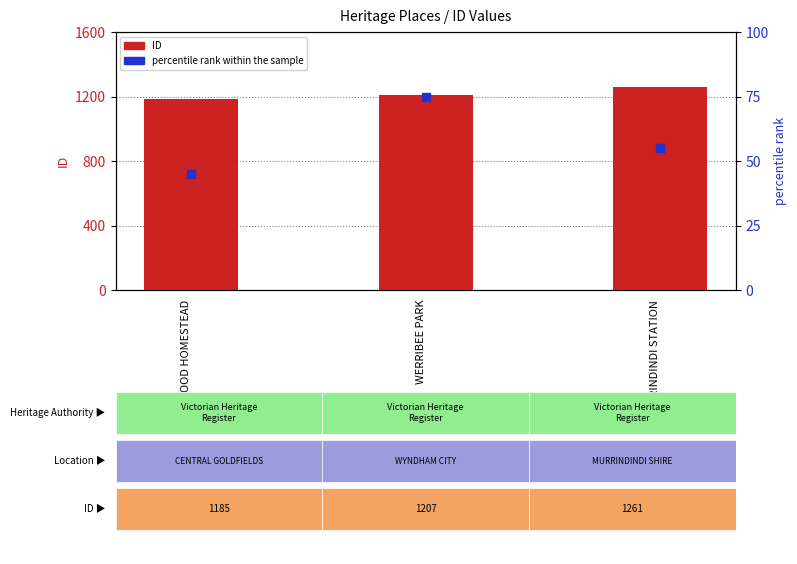

Which series has the largest total across all categories?

ID